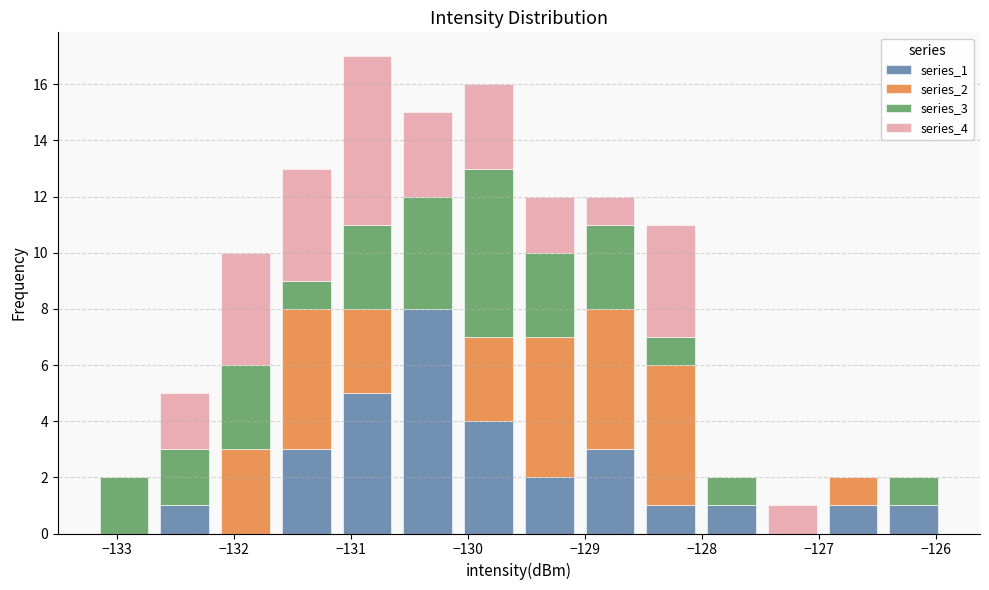

Reading left to right, transcribe this chart: for each stacked bar, give the range it covers on the x-axis and its total height. Neither the bar edges nor the heights are printed on the chart, so give them approximately, as read against the axes.

-133.2 to -132.7: 2
-132.7 to -132.2: 5
-132.2 to -131.6: 10
-131.6 to -131.1: 13
-131.1 to -130.6: 17
-130.6 to -130.1: 15
-130.1 to -129.6: 16
-129.6 to -129.0: 12
-129.0 to -128.5: 12
-128.5 to -128.0: 11
-128.0 to -127.5: 2
-127.5 to -127.0: 1
-127.0 to -126.5: 2
-126.5 to -125.9: 2